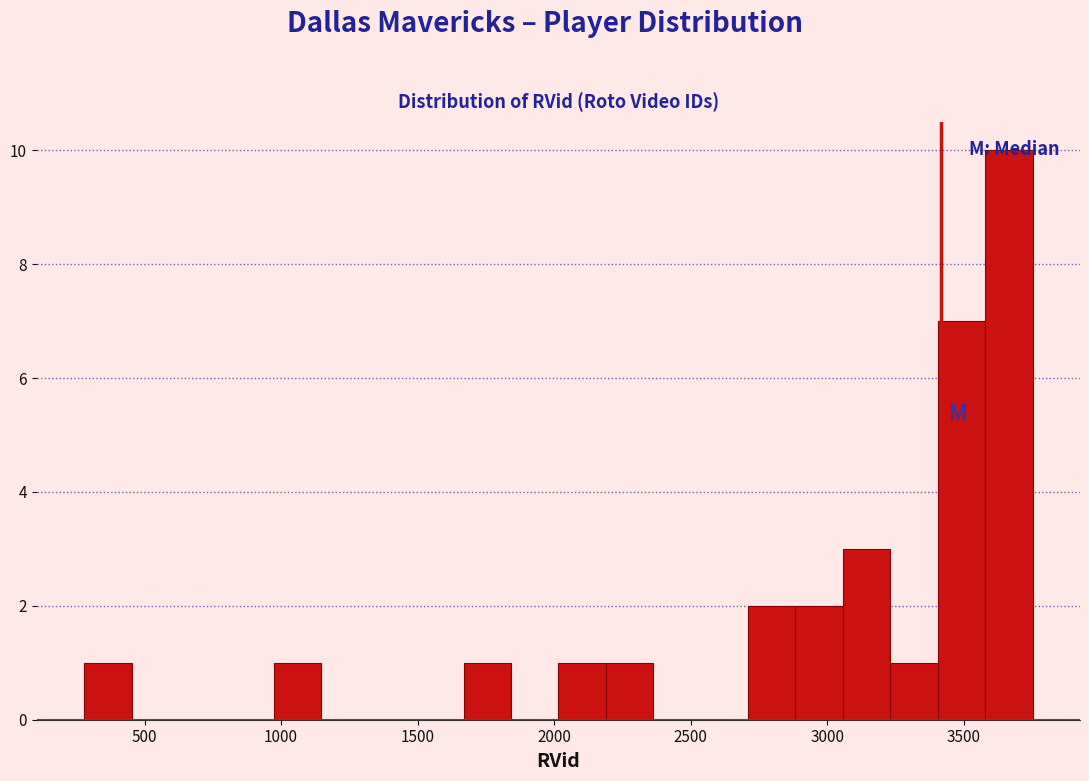

Around what value on the x-axis is the tallest bar? Give the approximate position of its centre, as read against the axis.

3650